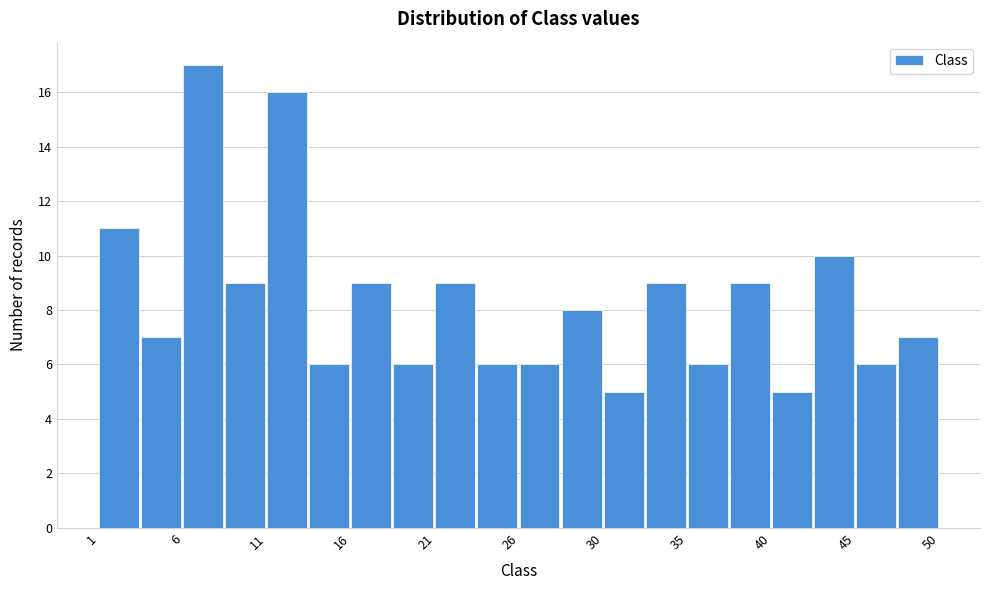

How tall is the bar that spans 25.50 to 27.95 on the x-axis? Neither the bar edges nor the heights are printed on the chart, so give them approximately, as read against the axes.

6